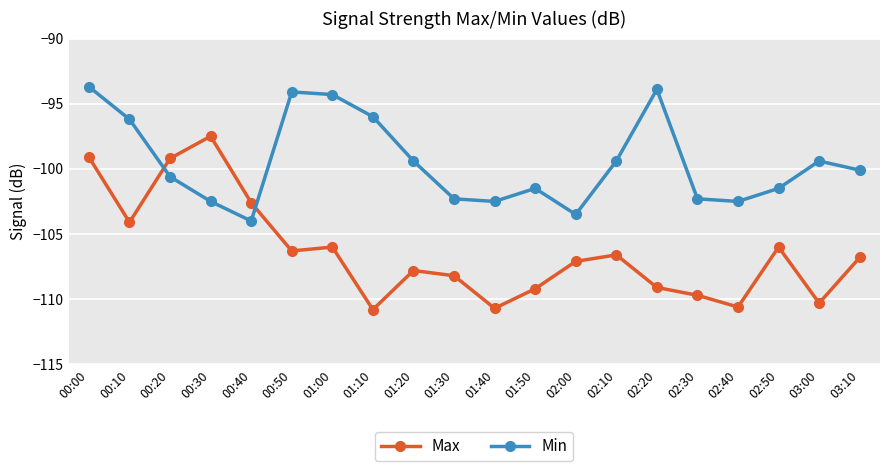

Where is Max nearest to the value -104?

00:10